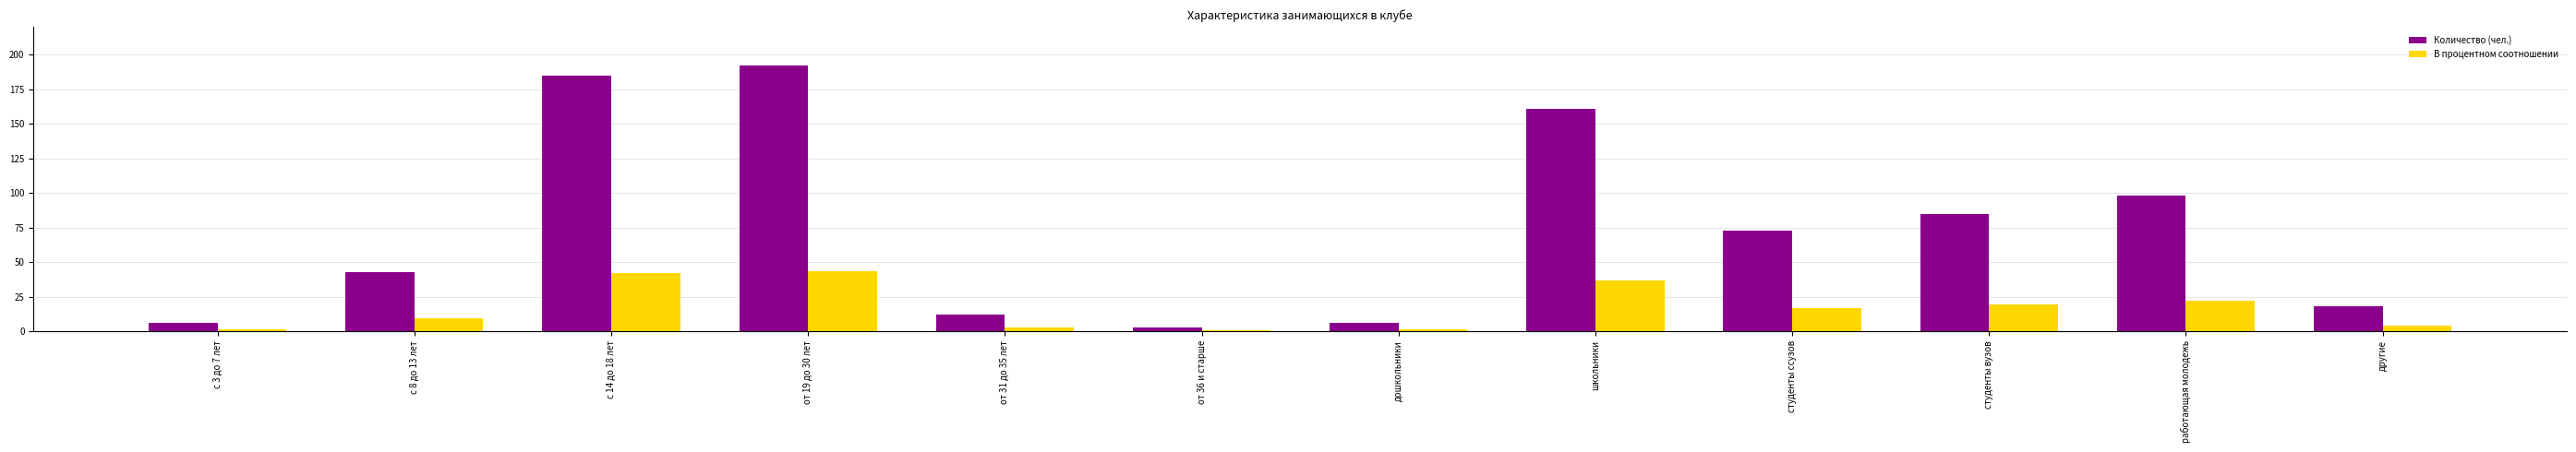

What is the maximum value shown in the chart?

192.0